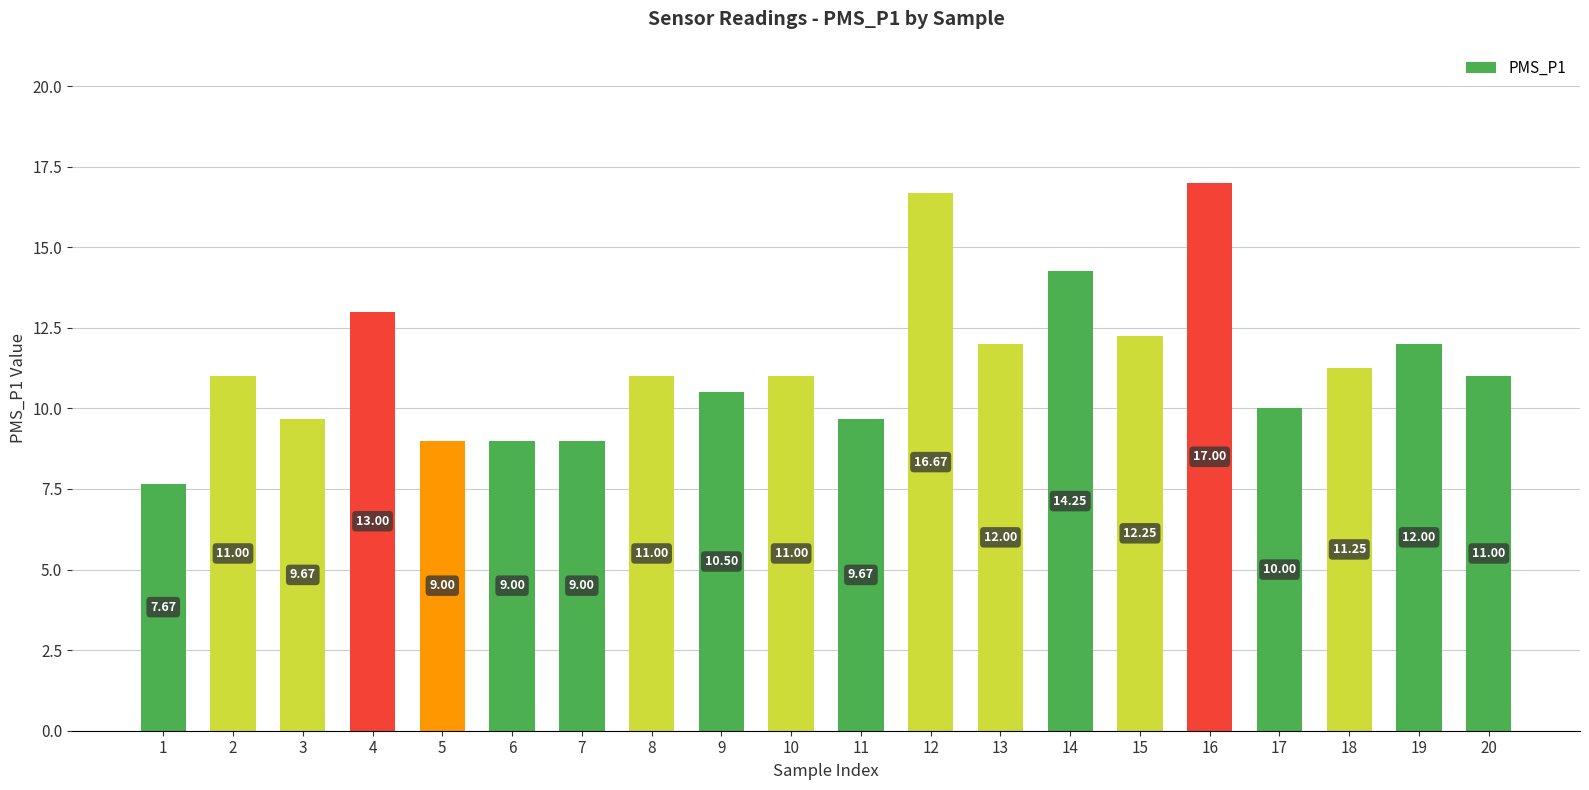

What is the greatest value displayed?

17.0